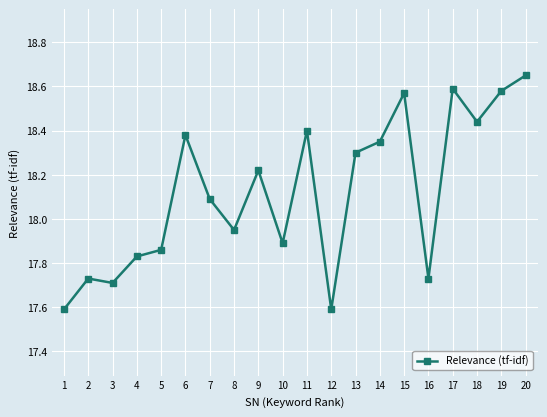

What is the minimum value shown in the chart?

17.6